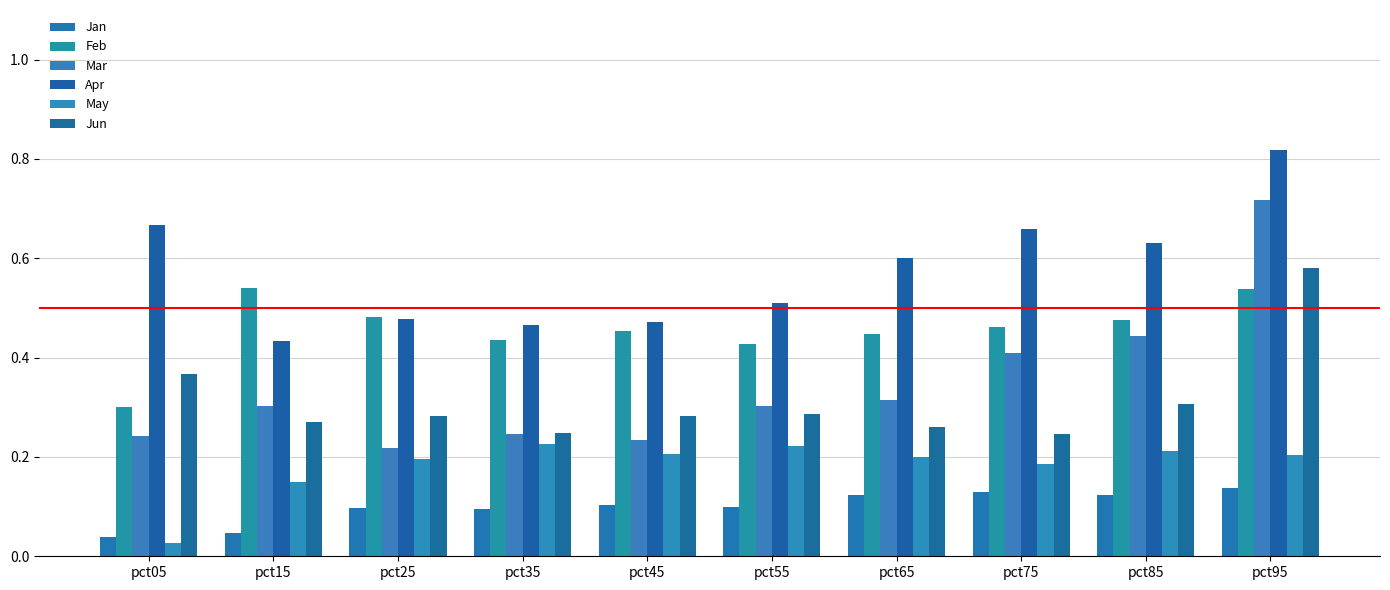

The value of Apr at pct35 is 0.3. True or false?

False